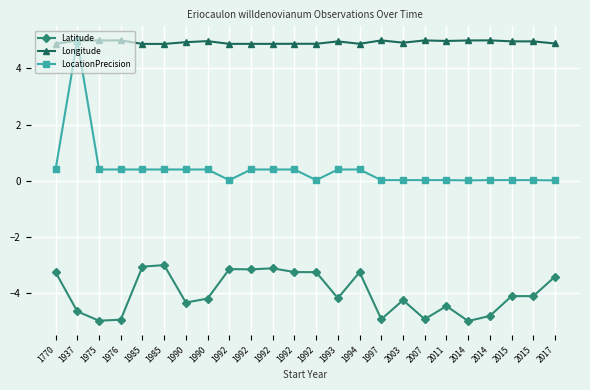

True or false: Longitude has more than 1 interior local peaks.

True